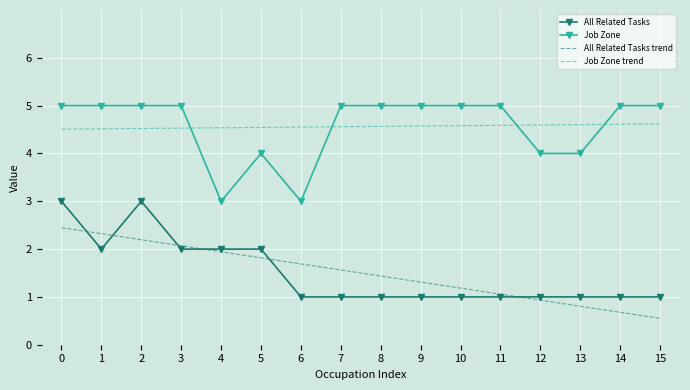

How many distinct data groups are displayed?

4